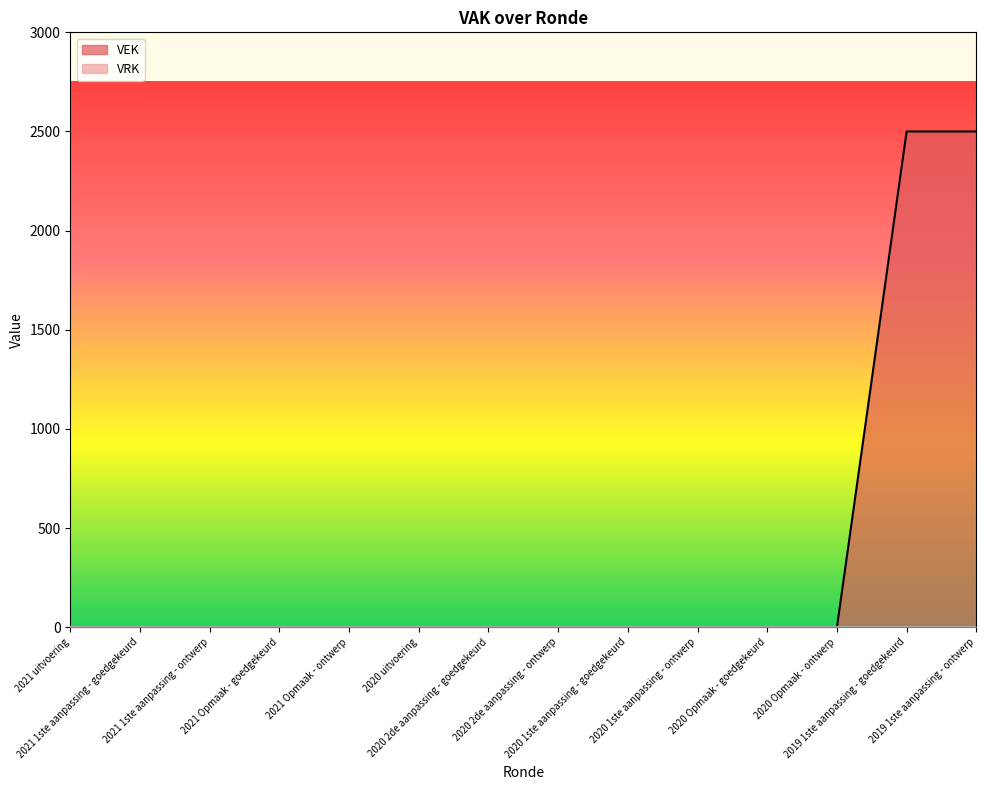

The value at 2019 1ste aanpassing - goedgekeurd is 3643. True or false?

False